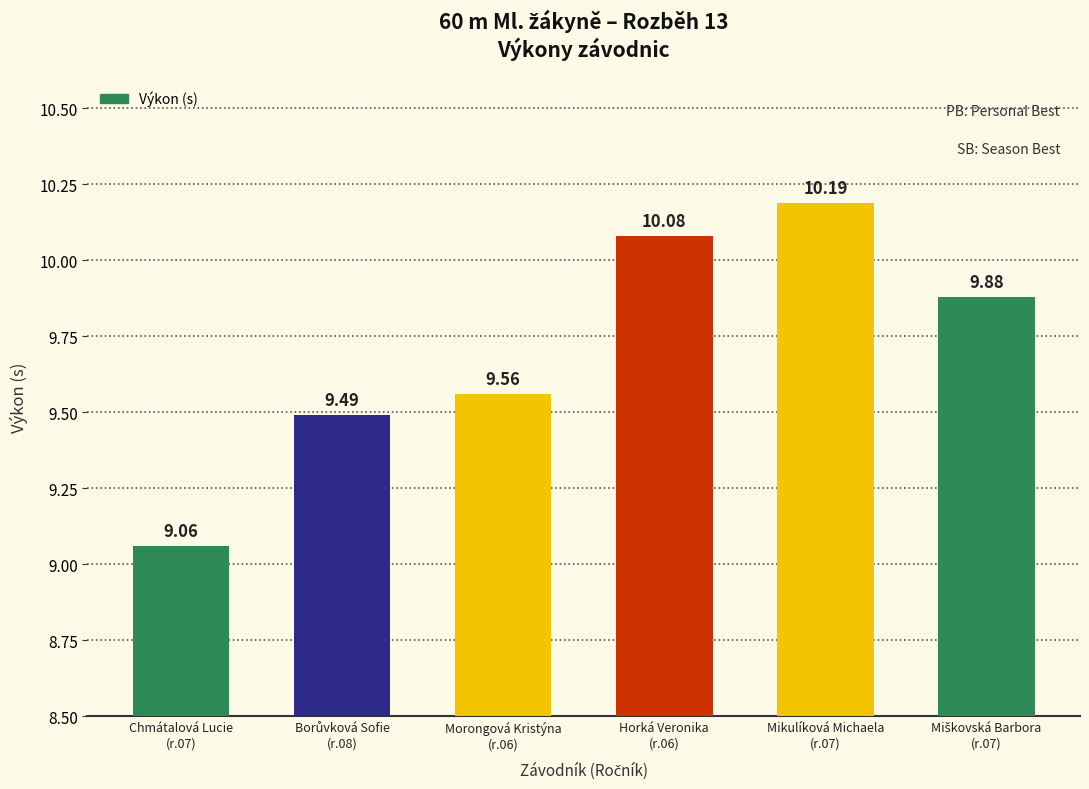

Are the bars grouped side by side (vs. stacked)?

No